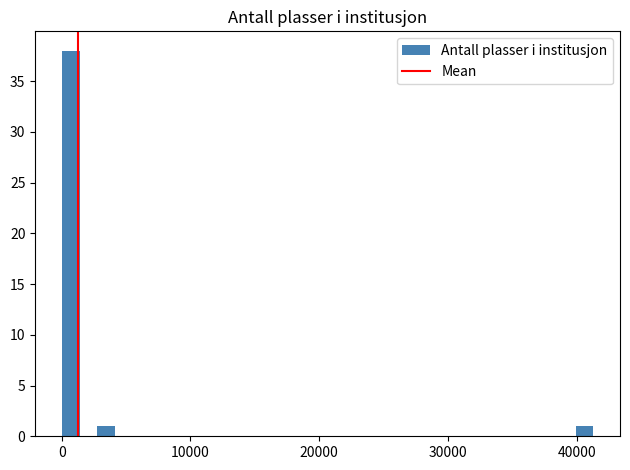

Read against the x-axis, roughly where is the centre of the tallest bar?

1000